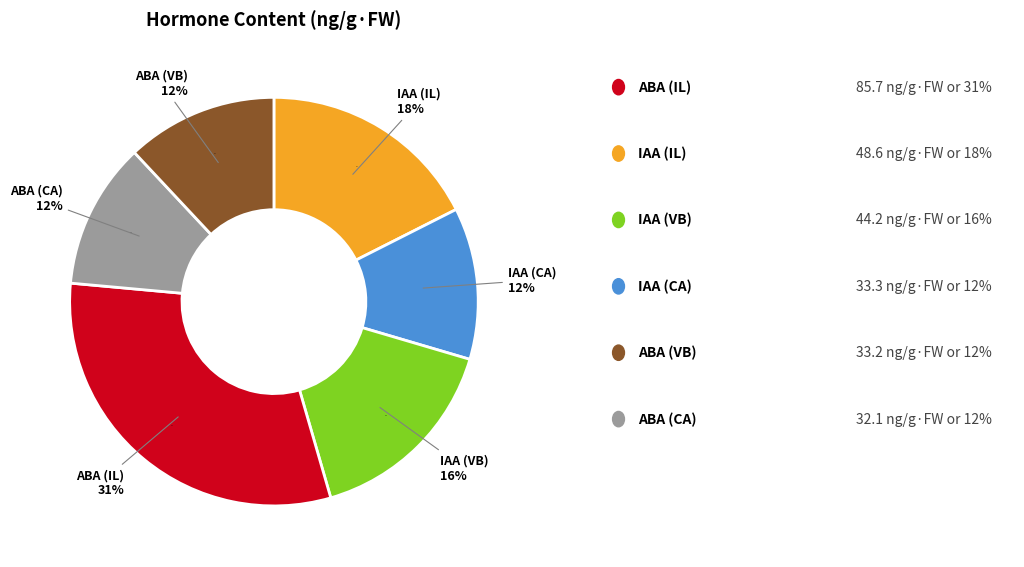

Count the number of slices in the pie.

6